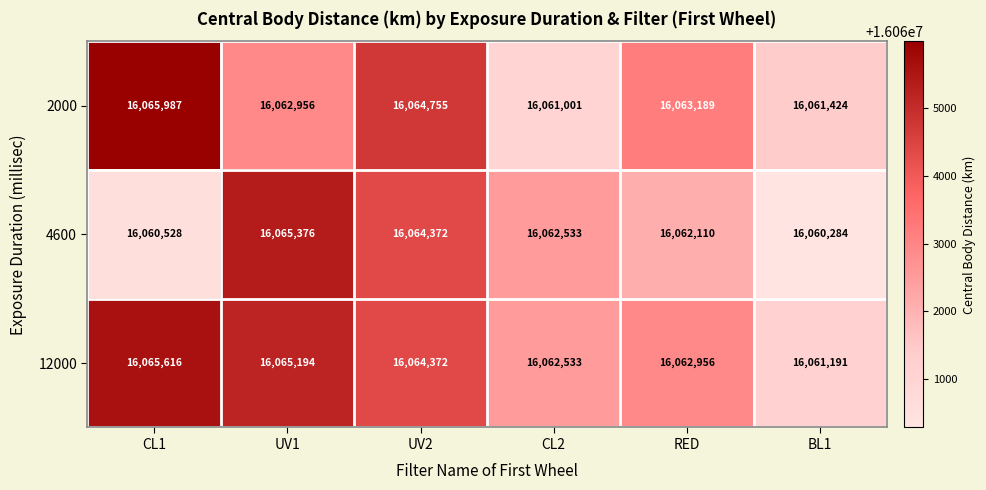

Reading left to right, what are all the values shown in this chart?

2000: CL1=16065987	UV1=16062956	UV2=16064755	CL2=16061001	RED=16063189	BL1=16061424
4600: CL1=16060528	UV1=16065376	UV2=16064372	CL2=16062533	RED=16062110	BL1=16060284
12000: CL1=16065616	UV1=16065194	UV2=16064372	CL2=16062533	RED=16062956	BL1=16061191